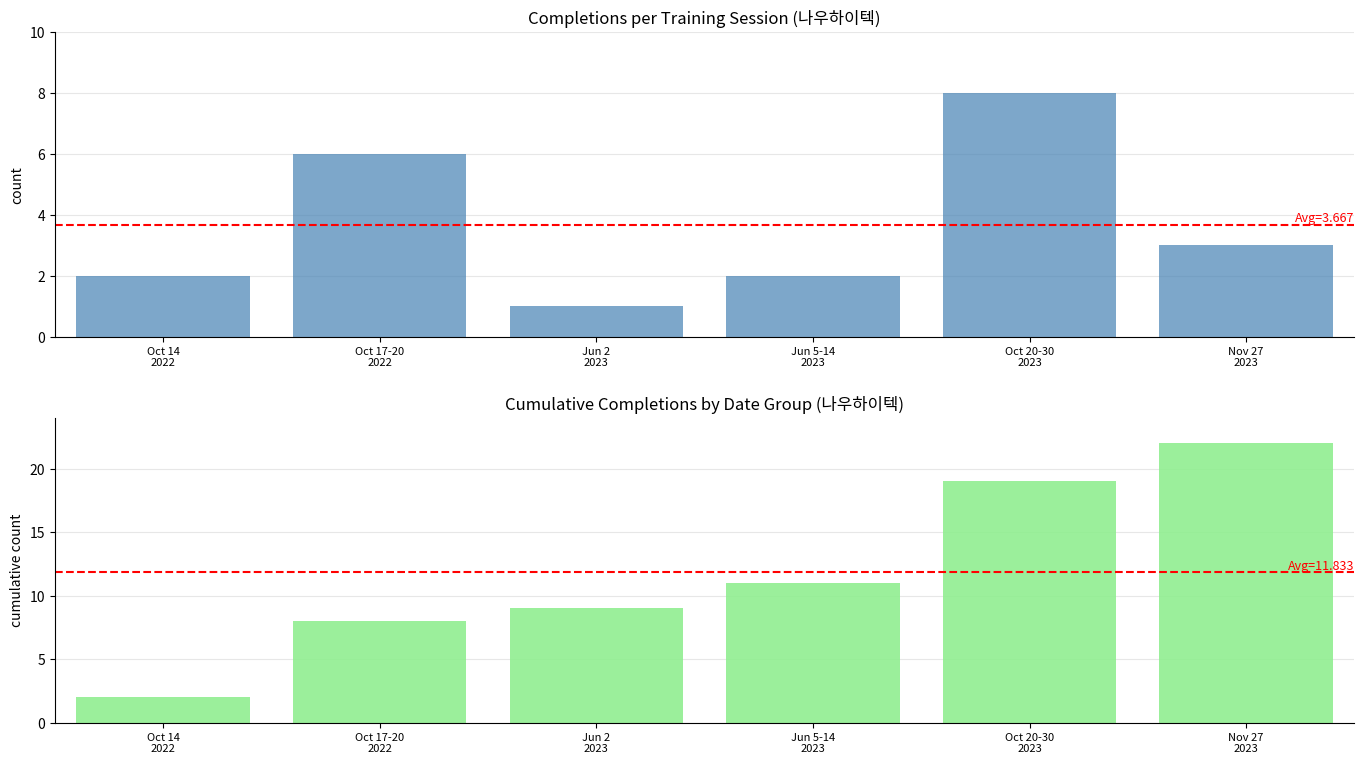

Reading left to right, list all the values displayed in this chart.

completions_per_session: 2	6	1	2	8	3
cumulative_completions: 2	8	9	11	19	22